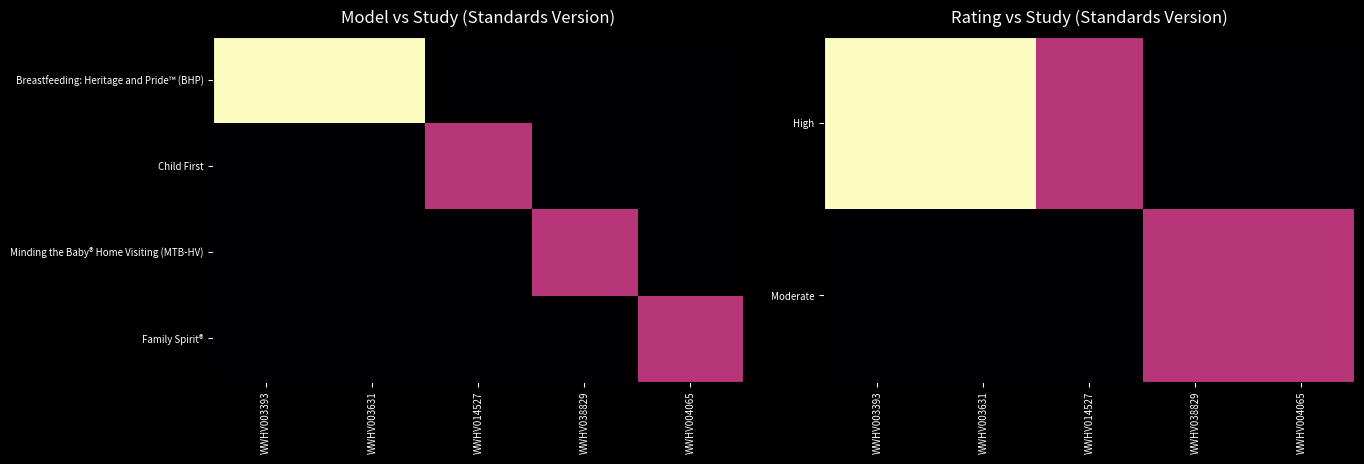

Between WWHV004065 and WWHV003631, which is larger?

WWHV003631